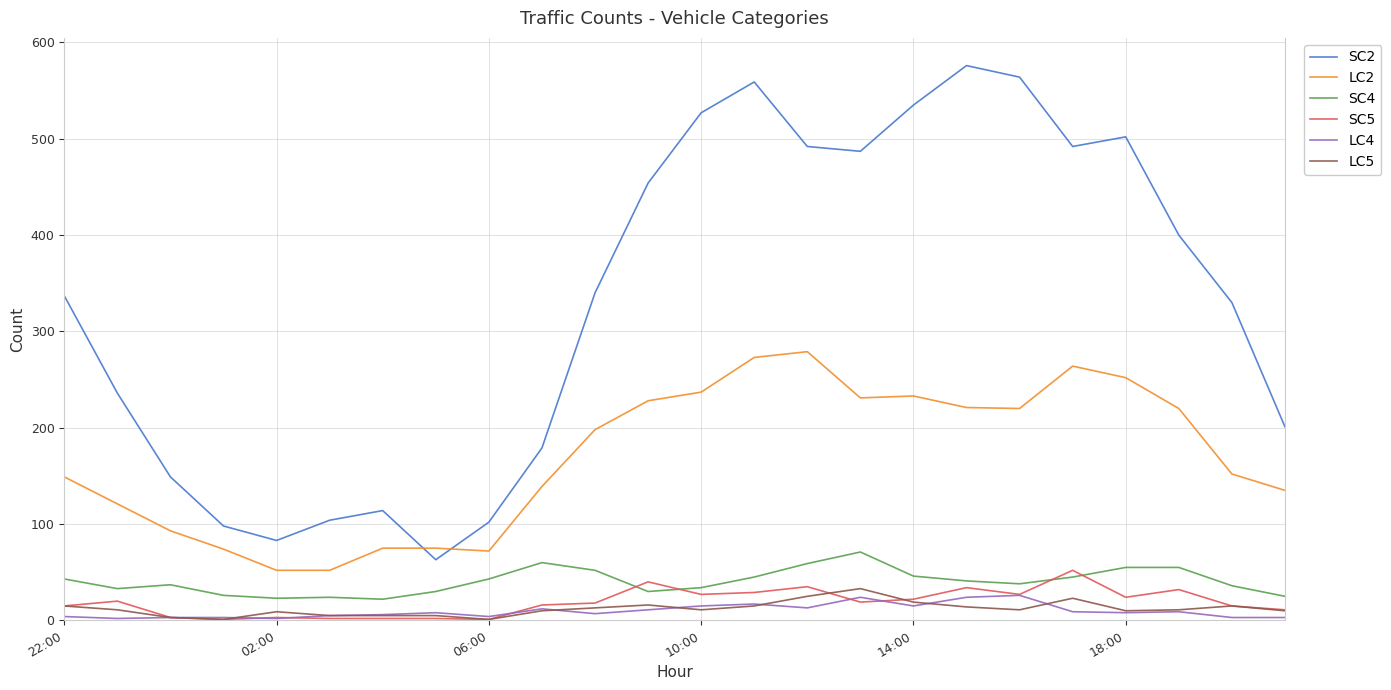

True or false: SC5 and LC2 cross at least once.

False